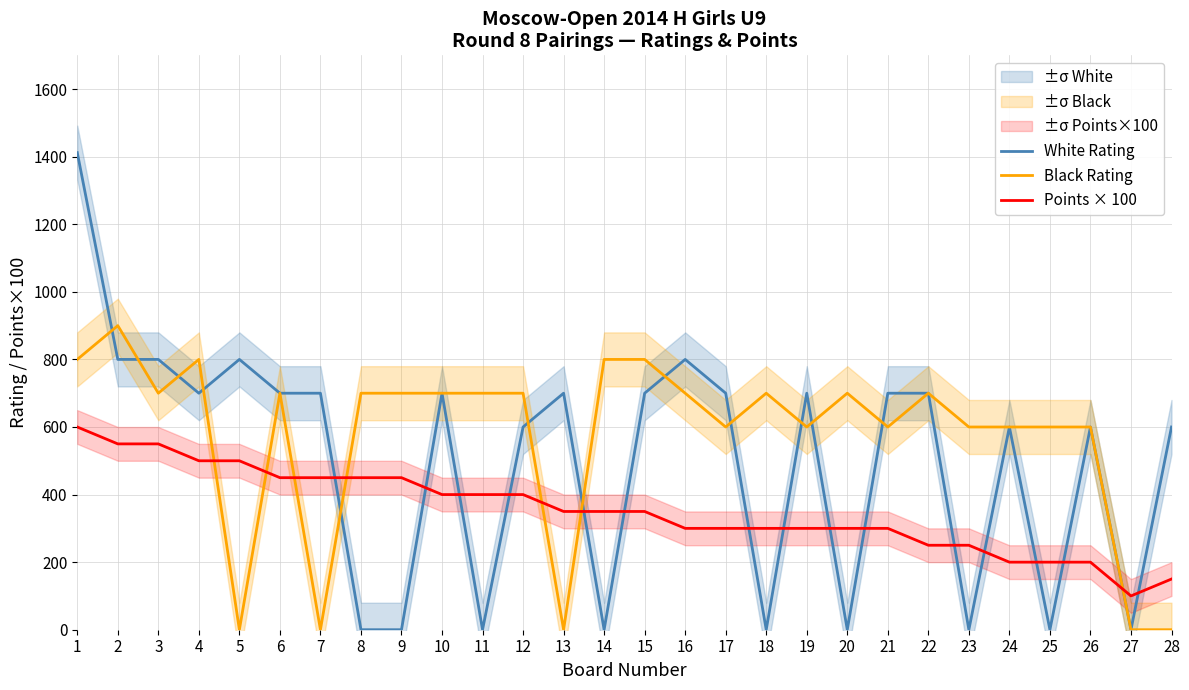

At how many categories does at least one series exceed 337?

27